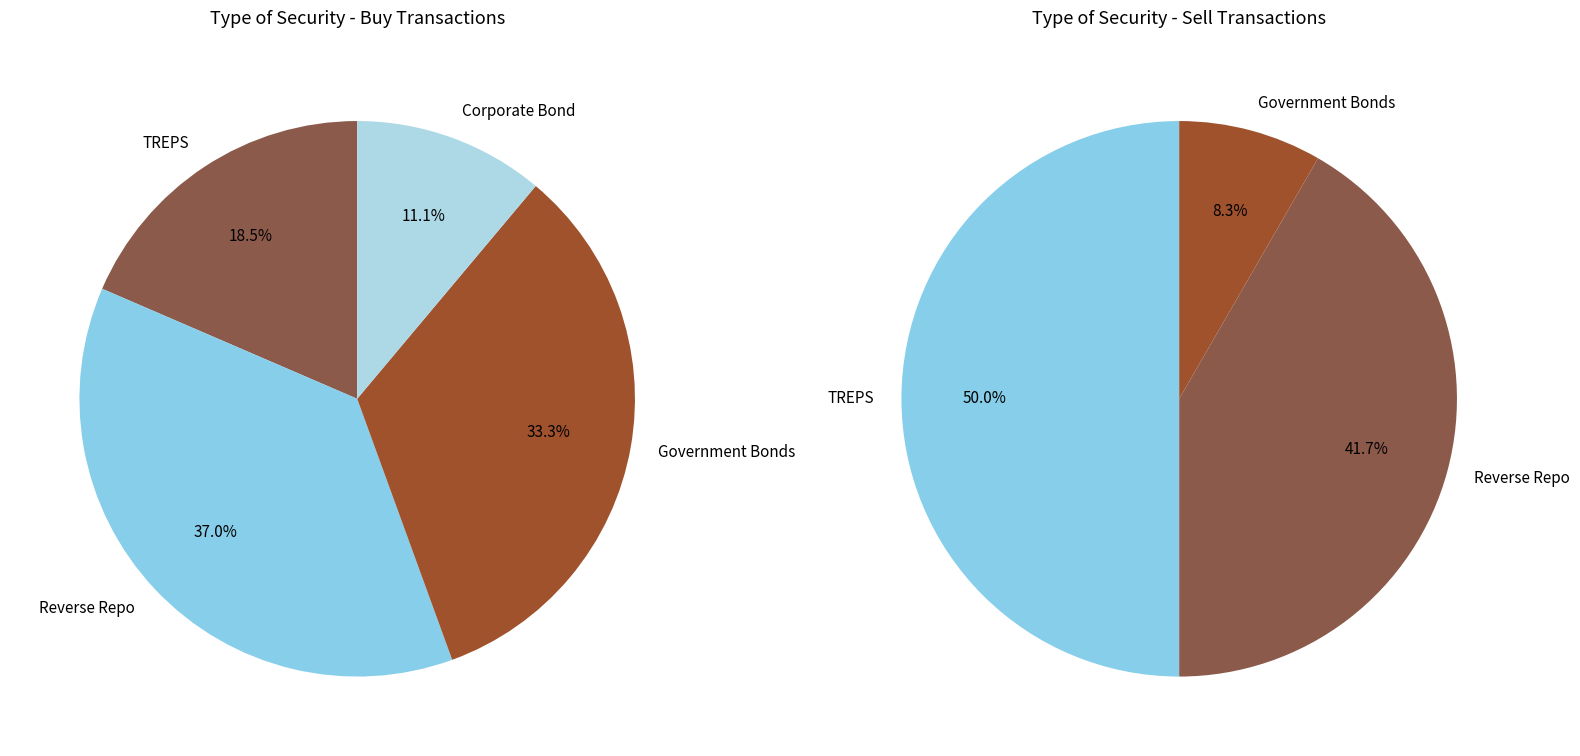

Which slice is the largest?

Reverse Repo